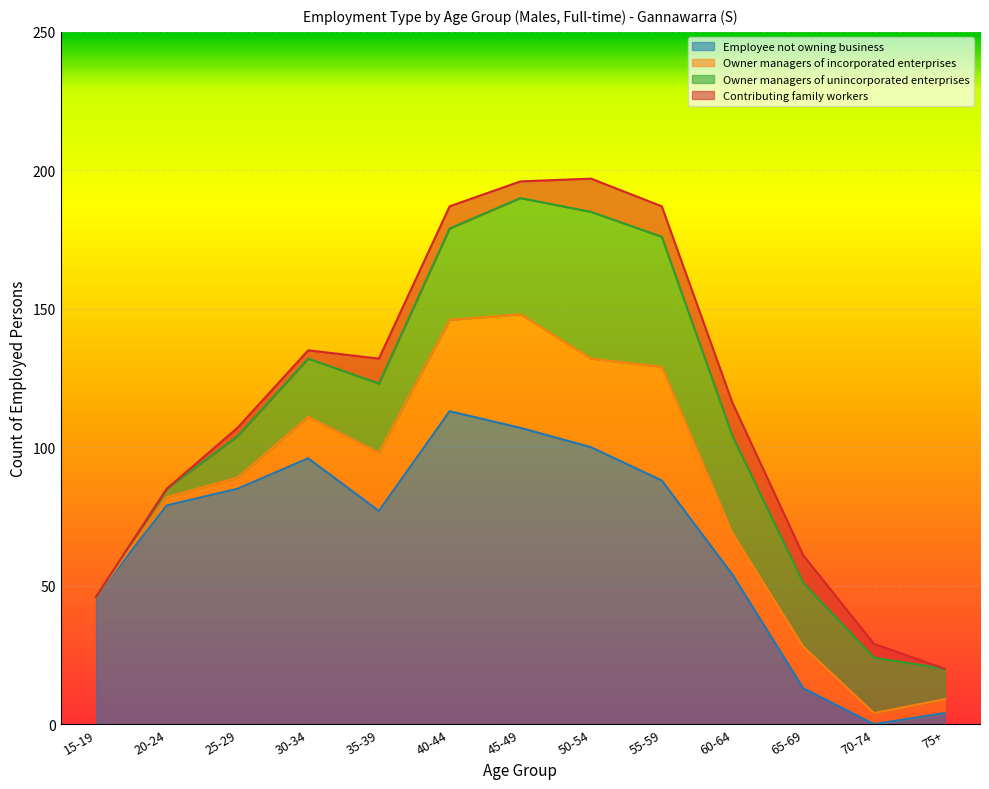

Where does the Contributing family workers series first go above 6?

35-39